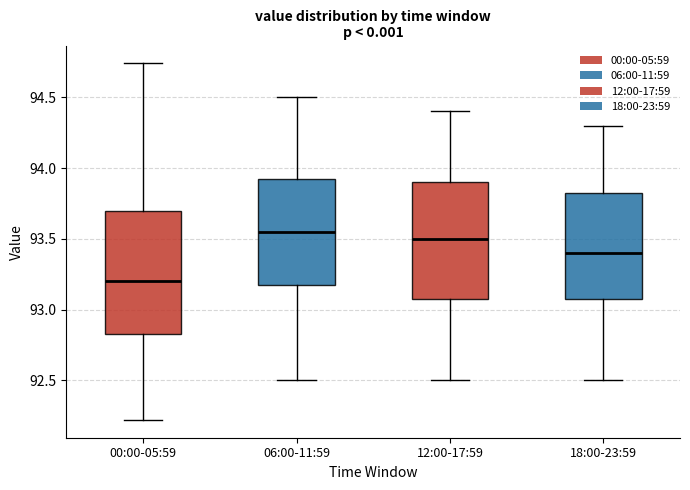

Reading left to right, transcribe this box plot: for each box, give where its median line is, the range the box spans, and where its two whiskers end, as read against the y-axis. The values are not printed on the chart, so give them approximately, as read against the axis.

00:00-05:59: median 93.20, box 92.85 to 93.70, whiskers 92.20 to 94.75
06:00-11:59: median 93.55, box 93.20 to 93.95, whiskers 92.50 to 94.50
12:00-17:59: median 93.50, box 93.10 to 93.90, whiskers 92.50 to 94.40
18:00-23:59: median 93.40, box 93.10 to 93.85, whiskers 92.50 to 94.30